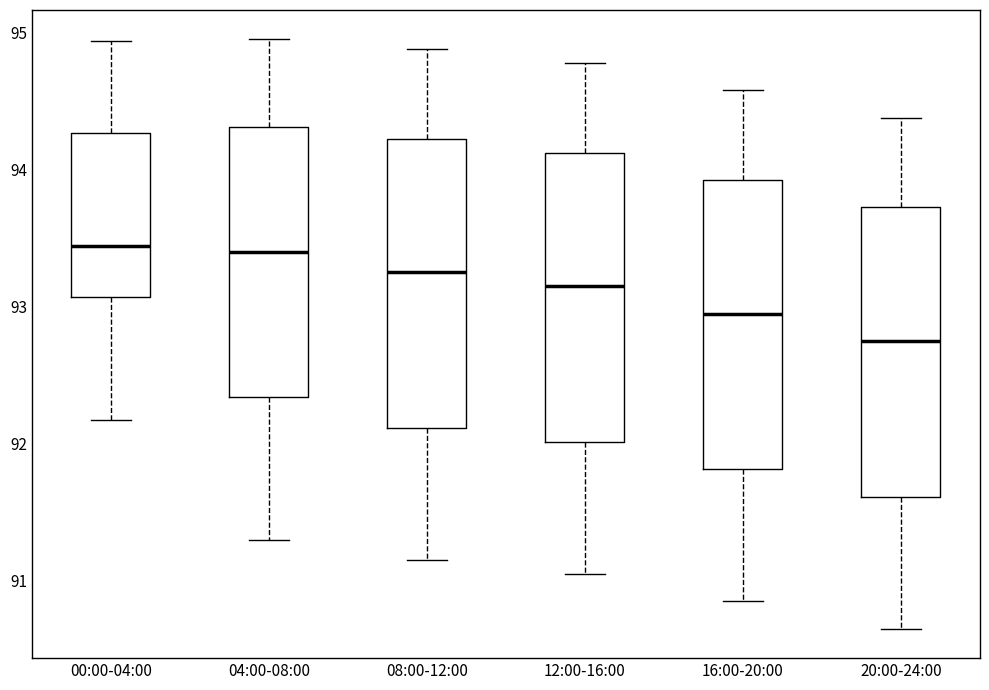

Reading left to right, transcribe this box plot: for each box, give where its median line is, the range the box spans, and where its two whiskers end, as read against the y-axis. The values are not printed on the chart, so give them approximately, as read against the axis.

00:00-04:00: median 93.4, box 93.1 to 94.3, whiskers 92.2 to 94.9
04:00-08:00: median 93.4, box 92.3 to 94.3, whiskers 91.3 to 95.0
08:00-12:00: median 93.3, box 92.1 to 94.2, whiskers 91.2 to 94.9
12:00-16:00: median 93.2, box 92.0 to 94.1, whiskers 91.1 to 94.8
16:00-20:00: median 93.0, box 91.8 to 93.9, whiskers 90.9 to 94.6
20:00-24:00: median 92.8, box 91.6 to 93.7, whiskers 90.7 to 94.4